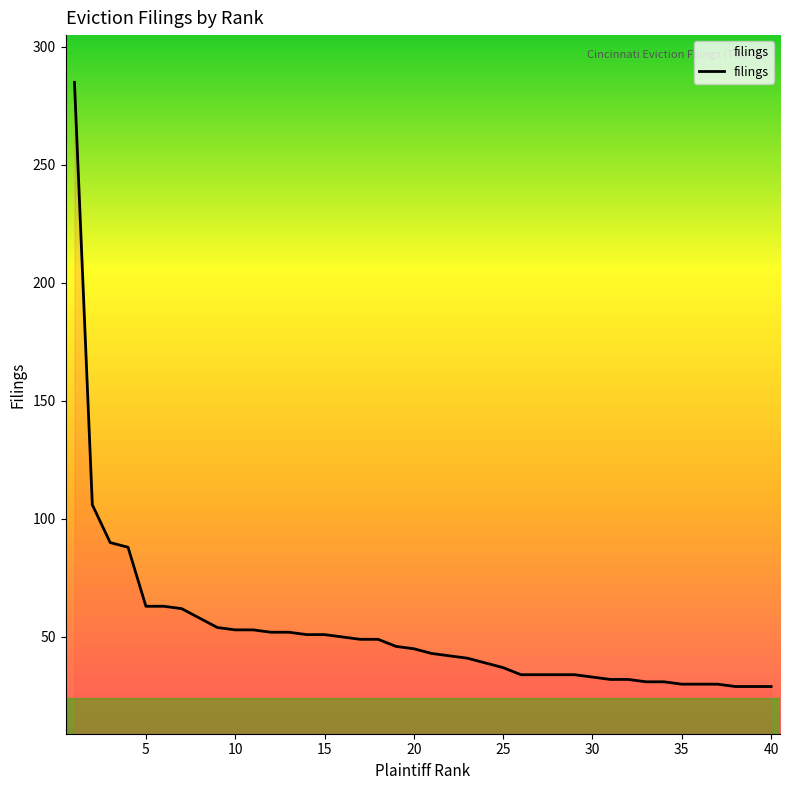

How many values are below 45?

20